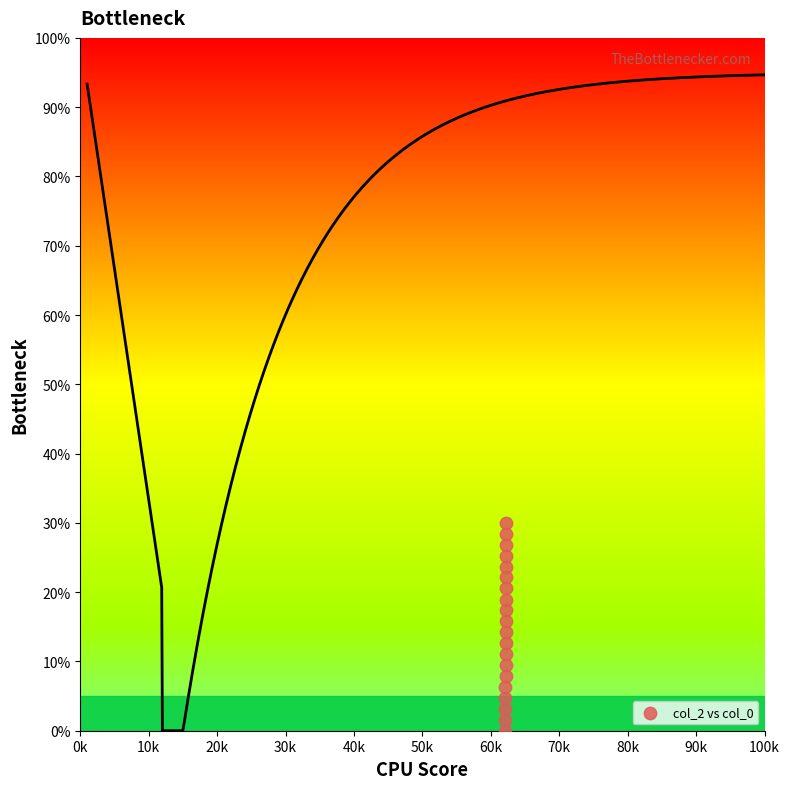

What is the range of X values (max minus min)?

19.0